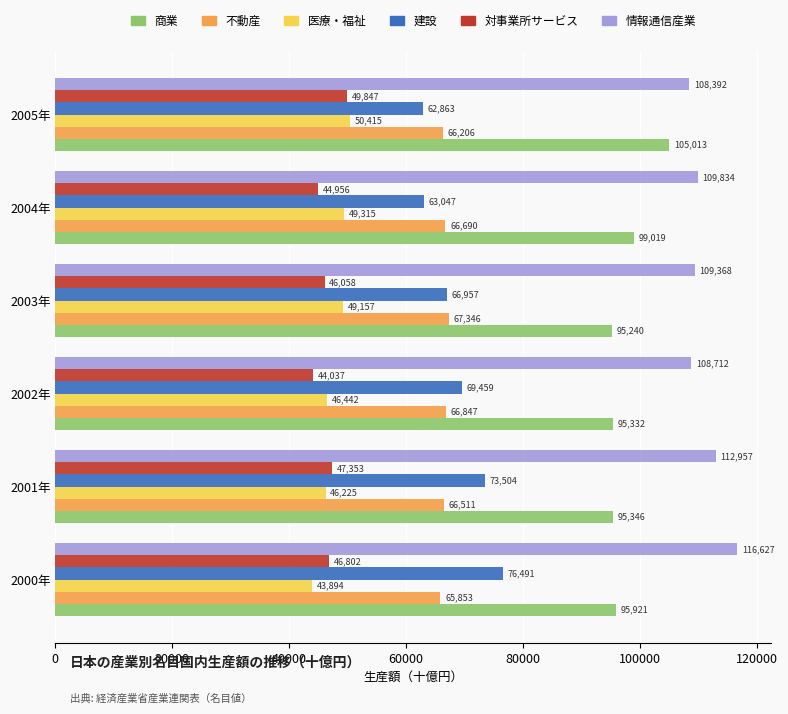

At which label is 建設 closest to 69677?

2002年